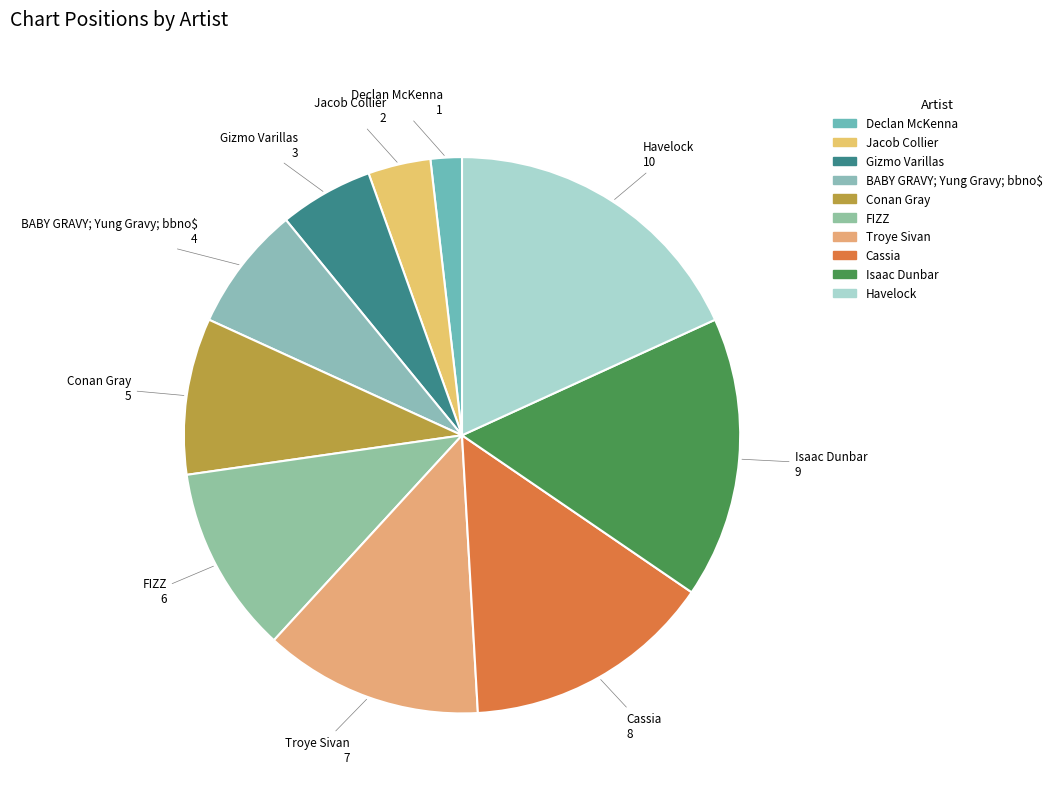

Rank the categories by value from lowest to highest.

Declan McKenna, Jacob Collier, Gizmo Varillas, BABY GRAVY; Yung Gravy; bbno$, Conan Gray, FIZZ, Troye Sivan, Cassia, Isaac Dunbar, Havelock